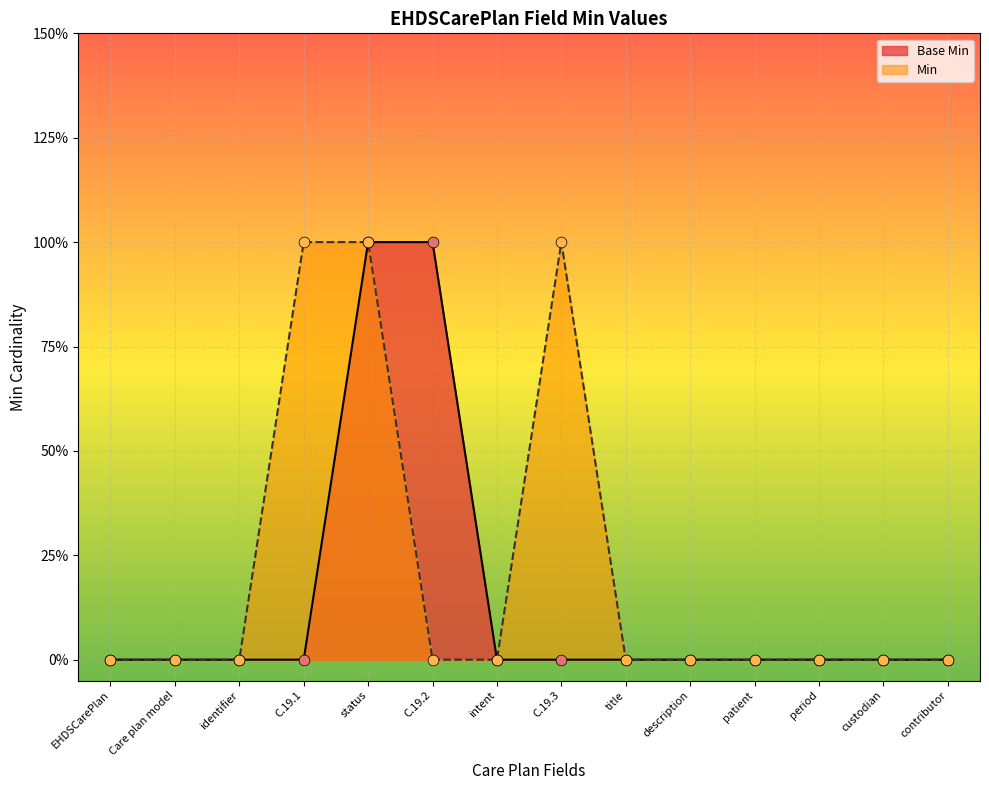

At how many categories does at least one series exceed 0?

4